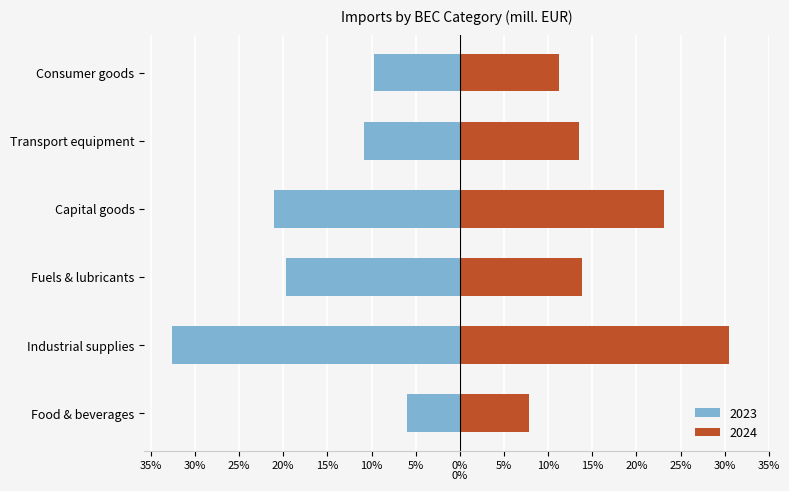

Count the number of data series in this chart.

2